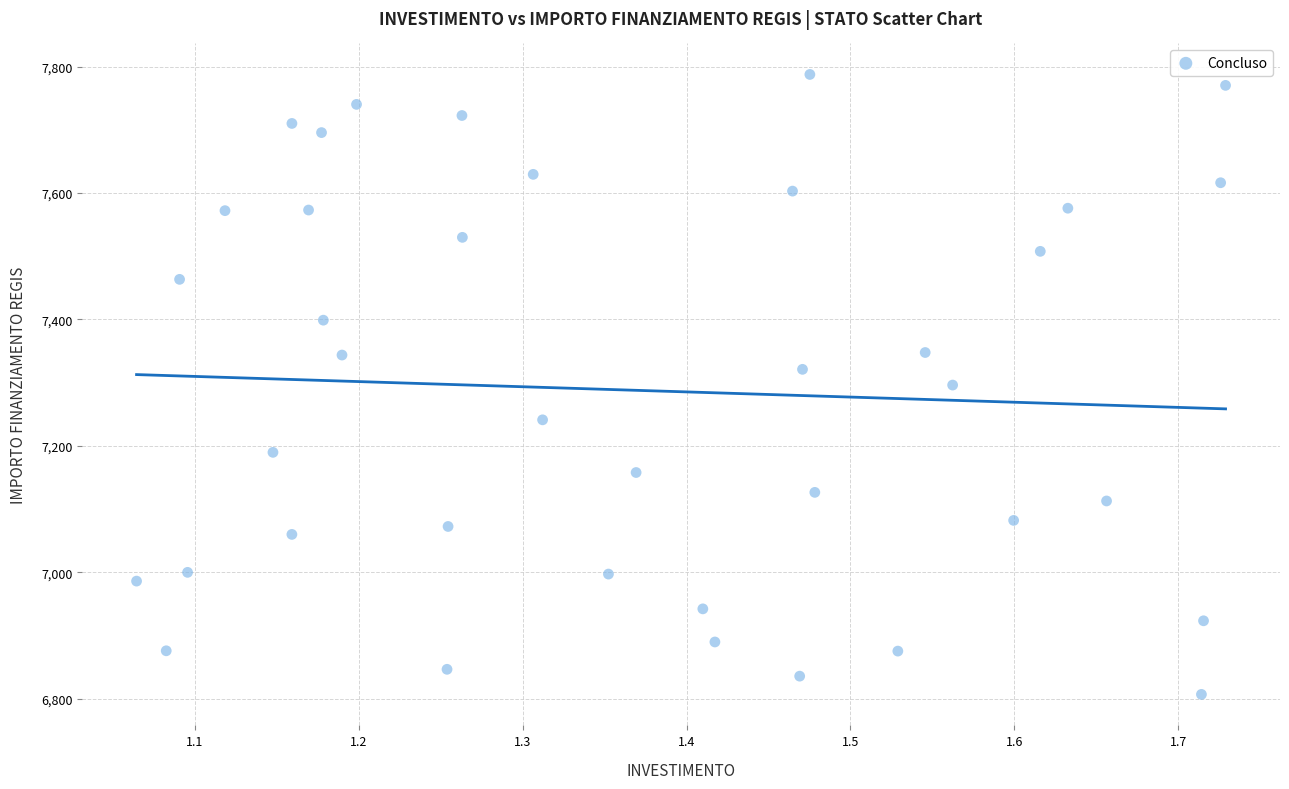

What is the range of Y values (max minus min)?

981.4